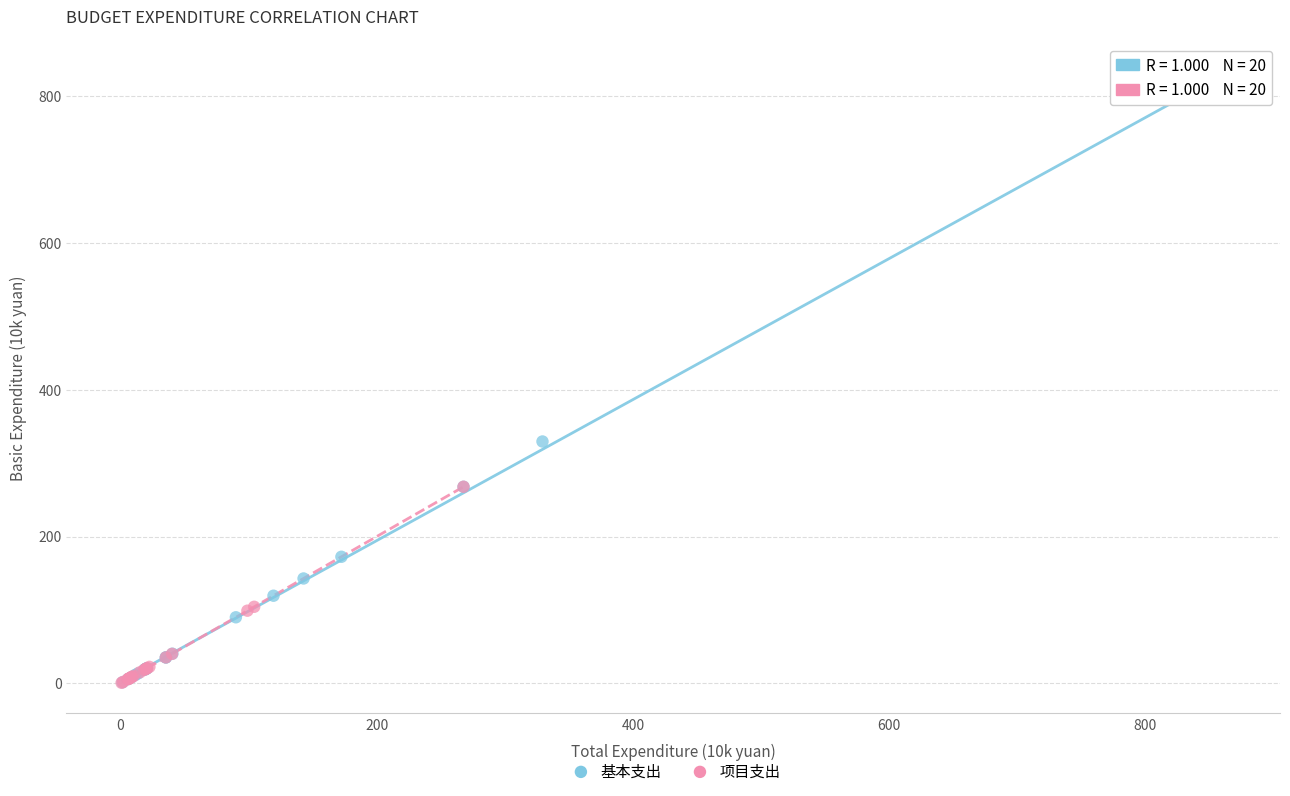

Which series contains the highest Y value?

基本支出